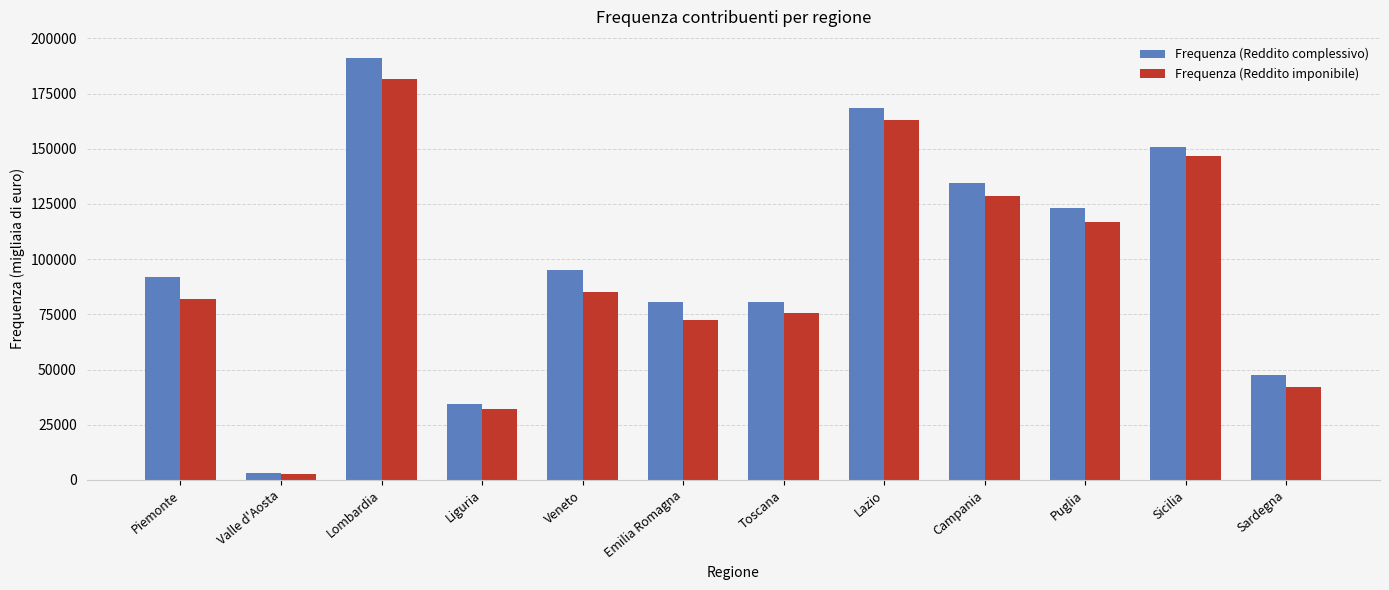

What are all the series names shown in the legend?

Frequenza (Reddito complessivo), Frequenza (Reddito imponibile)